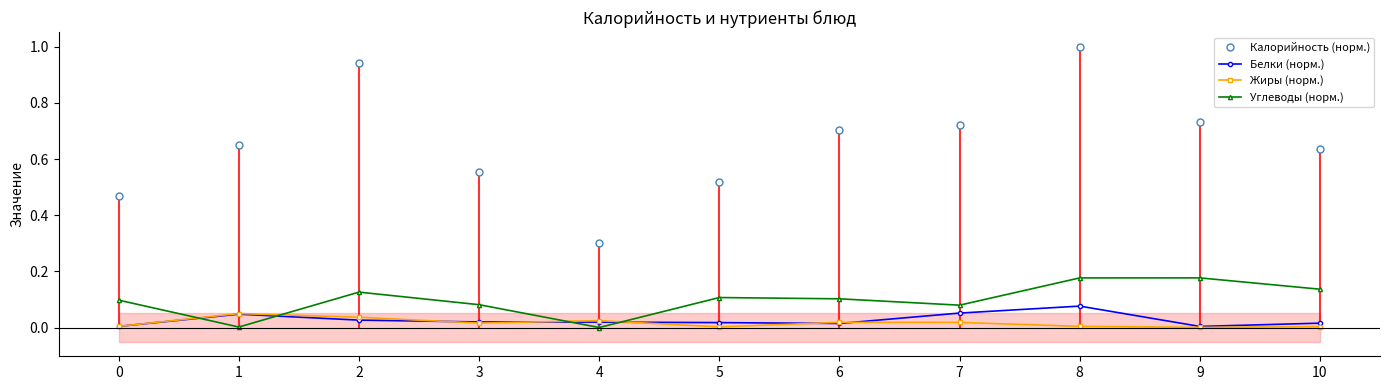

What is the sum of the Калорийность (норм.) values at 1 and 2?

1.6